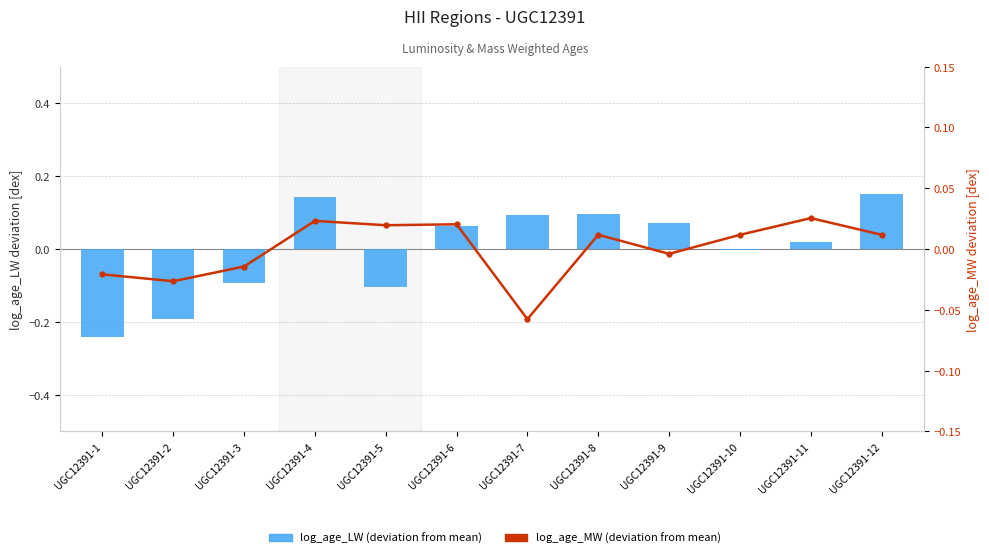

At UGC12391-10, list the series in order from smallest to largest.

log_age_LW (deviation from mean), log_age_MW (deviation from mean)